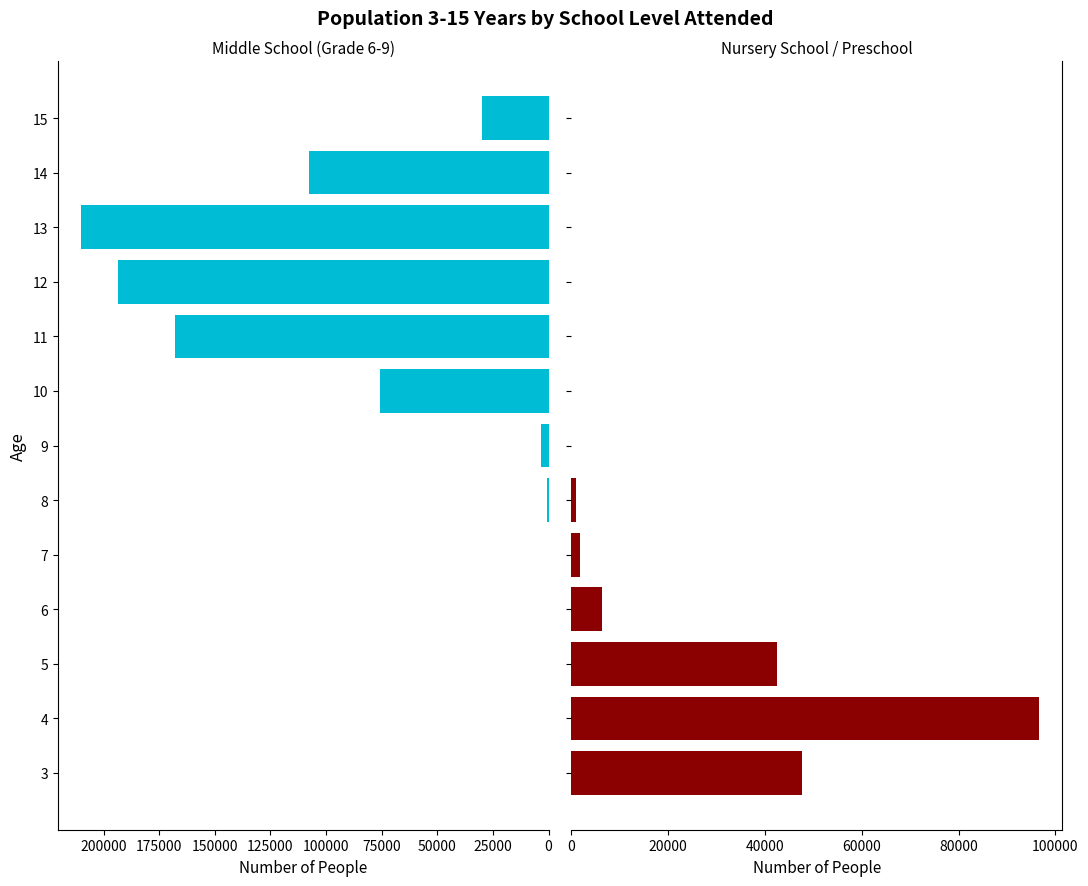

How many data points in middle school (Grade 6-9) are less than 3576?

6